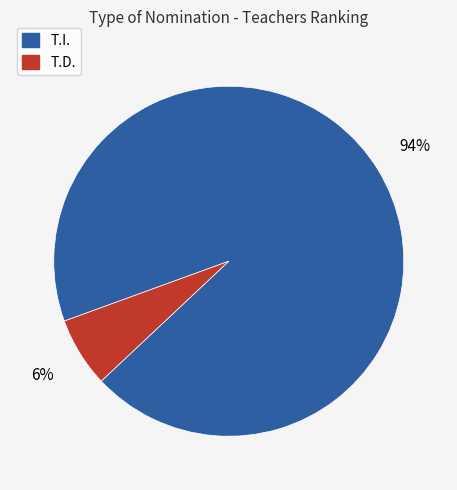

Does T.I. represent more than half of the total?

Yes